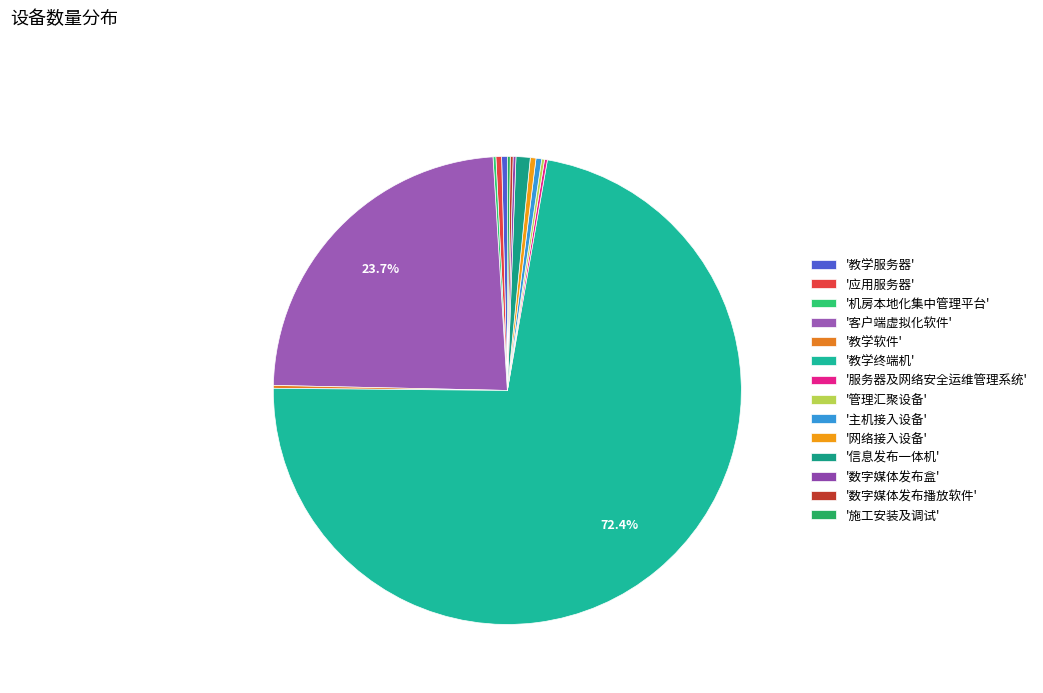

Is there a majority slice in this chart?

Yes